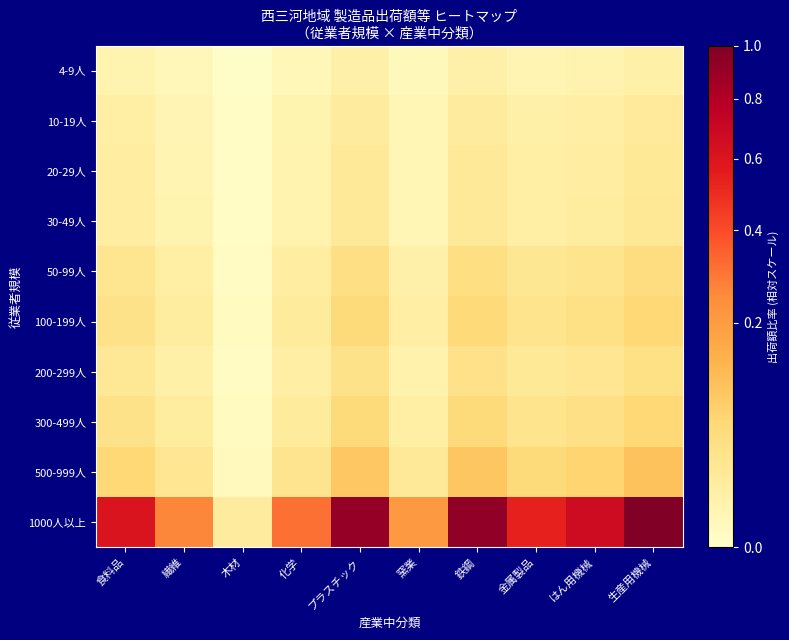

At which category is the sum across all series the highest?

生産用機械